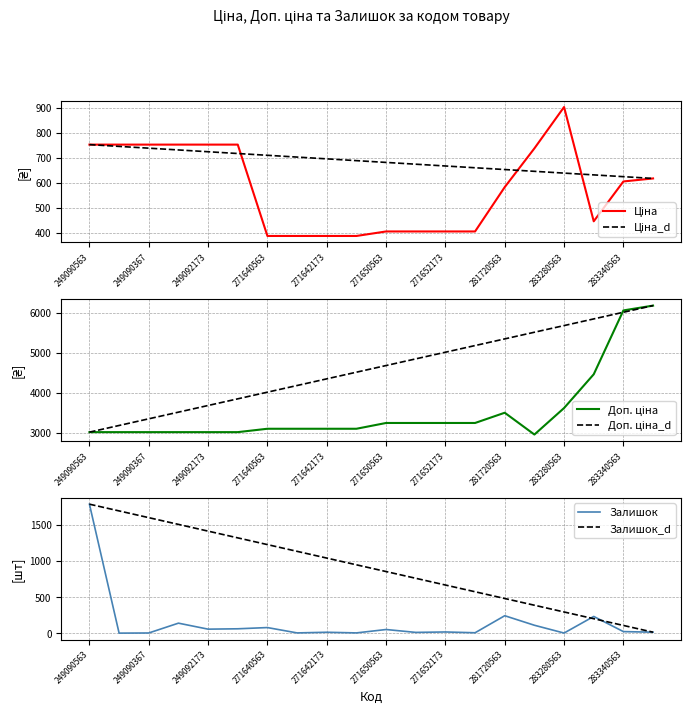

What is the highest value of the Залишок series?

1788.0